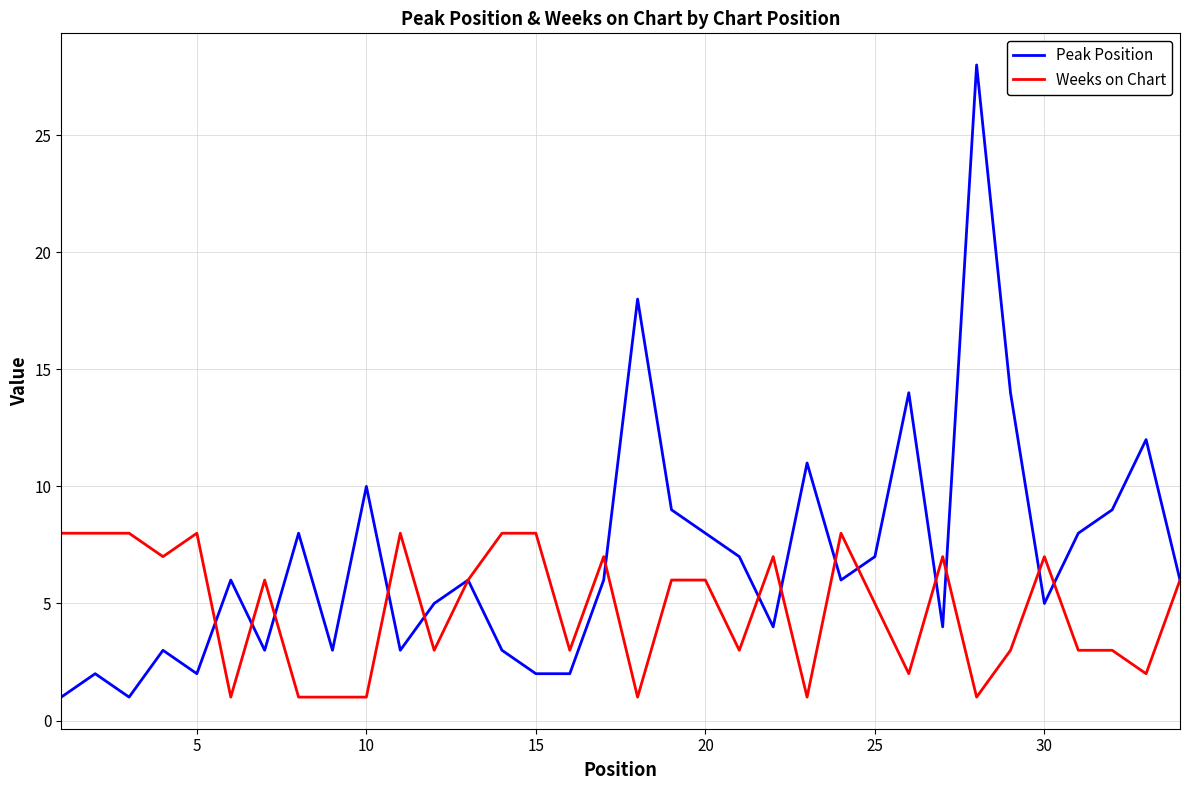

List the series in order of their peak value, highest first.

Peak Position, Weeks on Chart